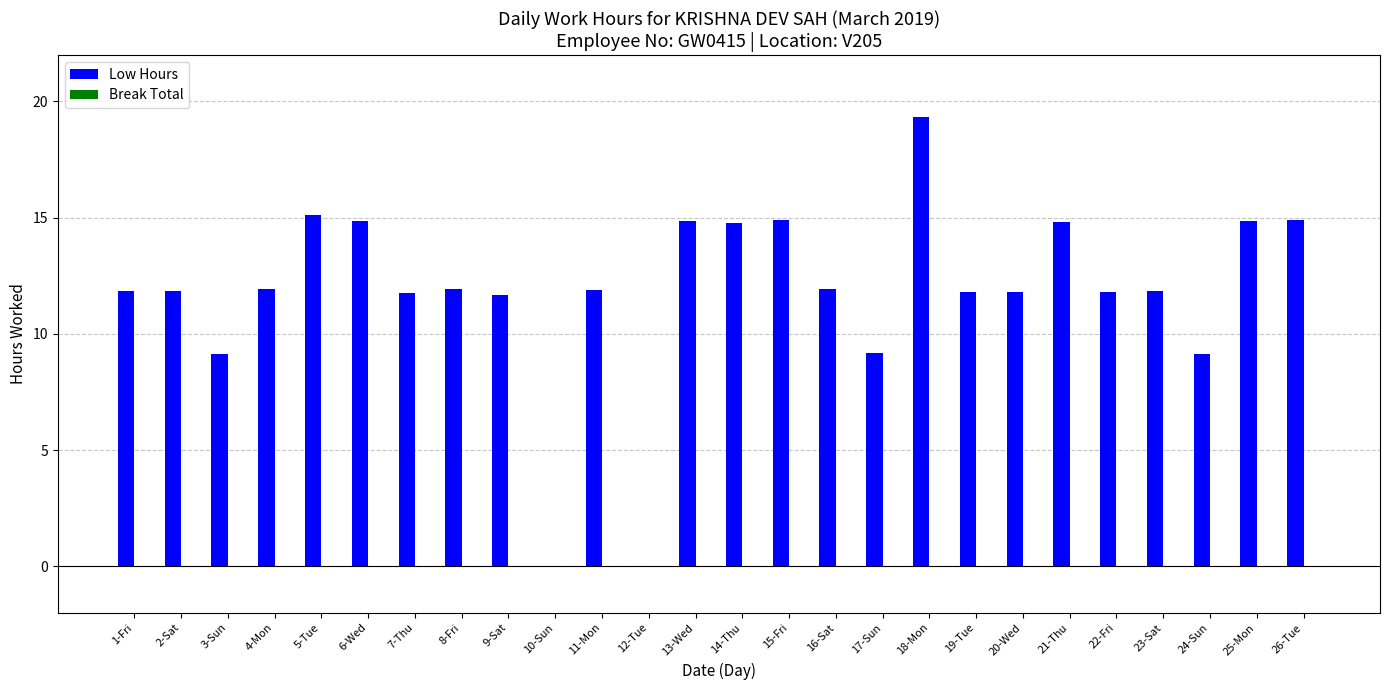

What is the change in value from 2-Sat to 13-Wed?

+3.0